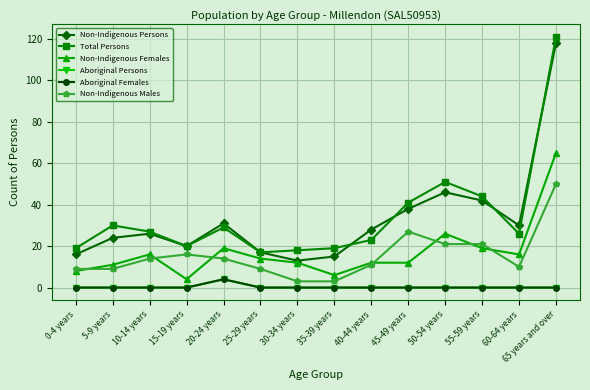

In Aboriginal Females, how many points are higher than both neighbors (excluding endpoints)?

1